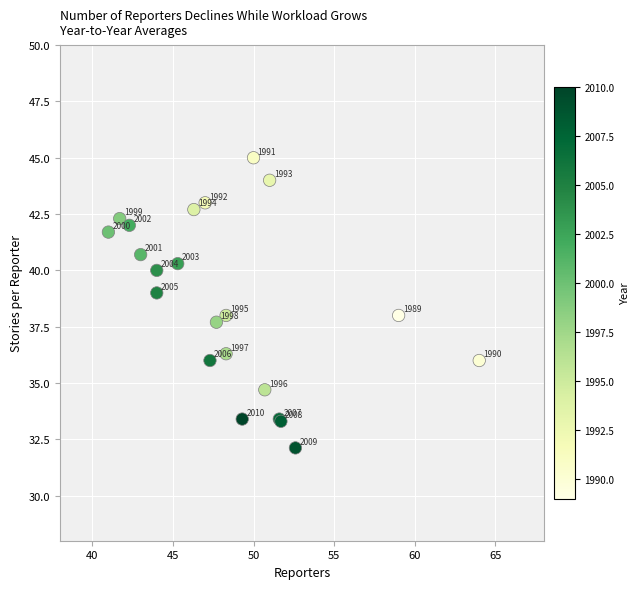

What Y value in the scatter plot is closest to 38?

38.0